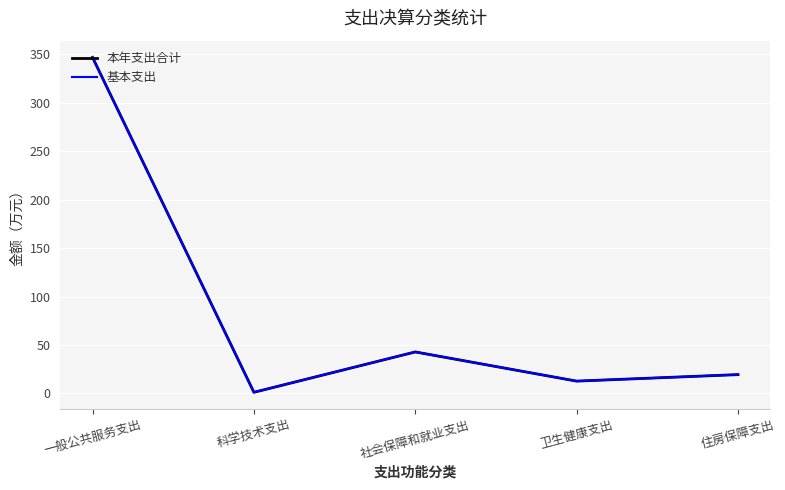

What value does the 本年支出合计 series have at 卫生健康支出?

12.7